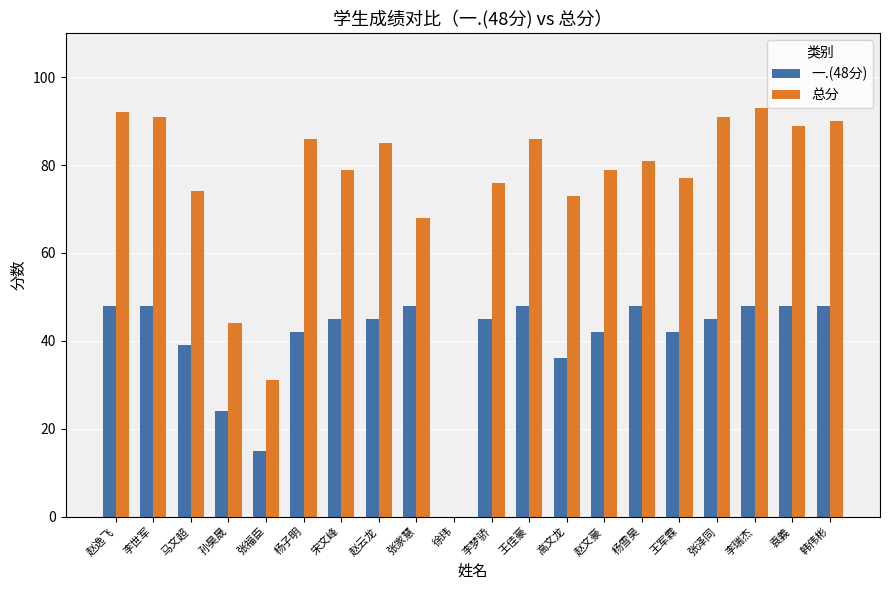

What value does the 一.(48分) series have at 李世军, to the nearest 5?

50